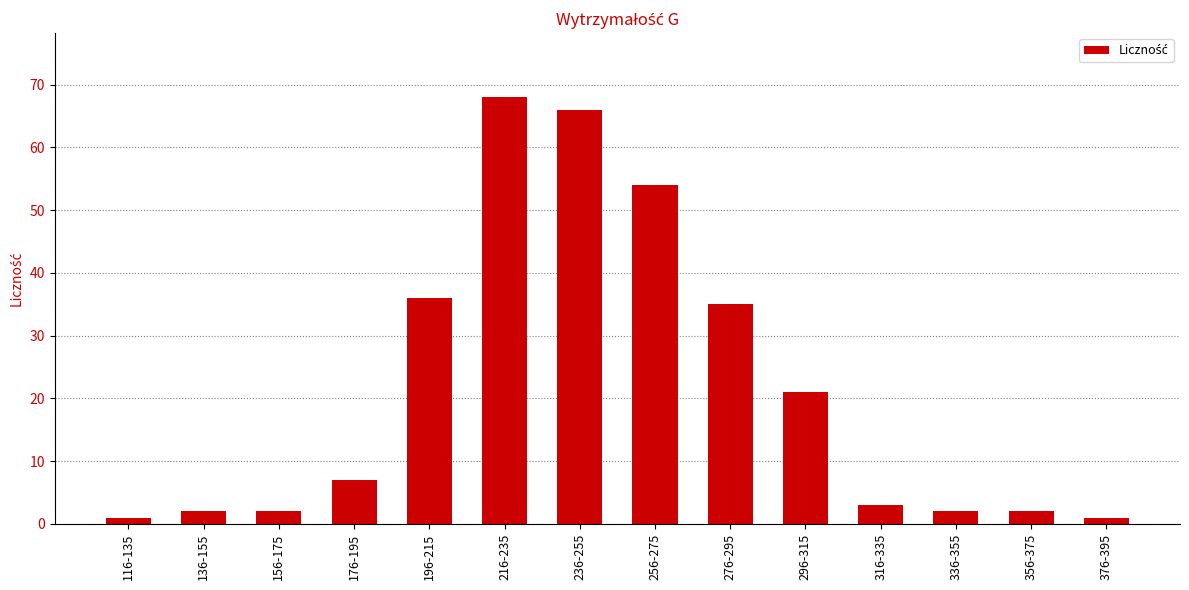

What is the minimum value shown in the chart?

1